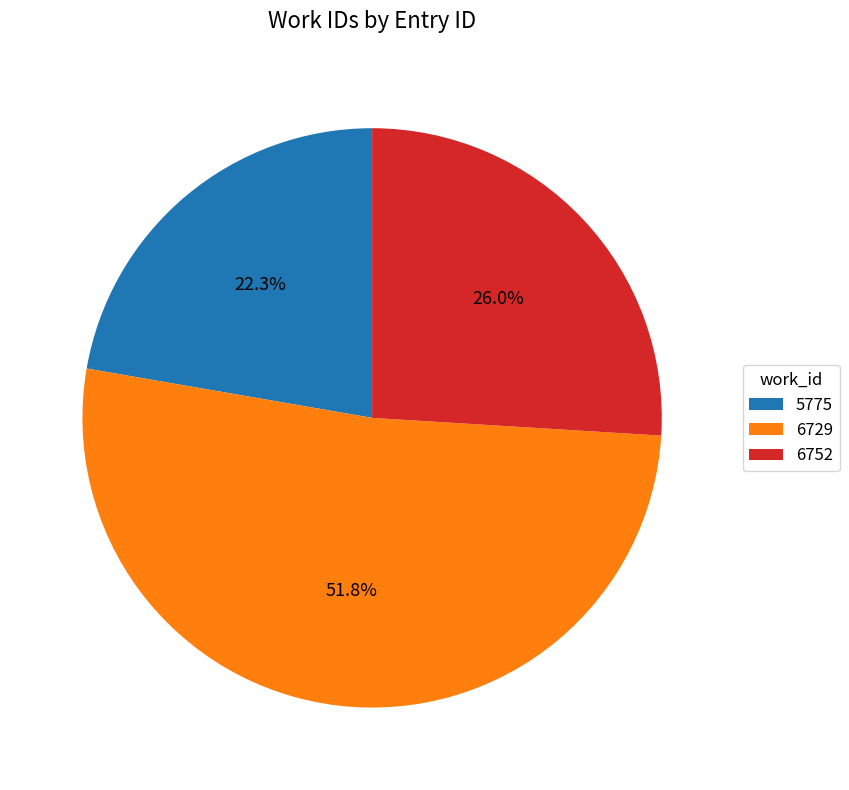

Count the number of slices in the pie.

3